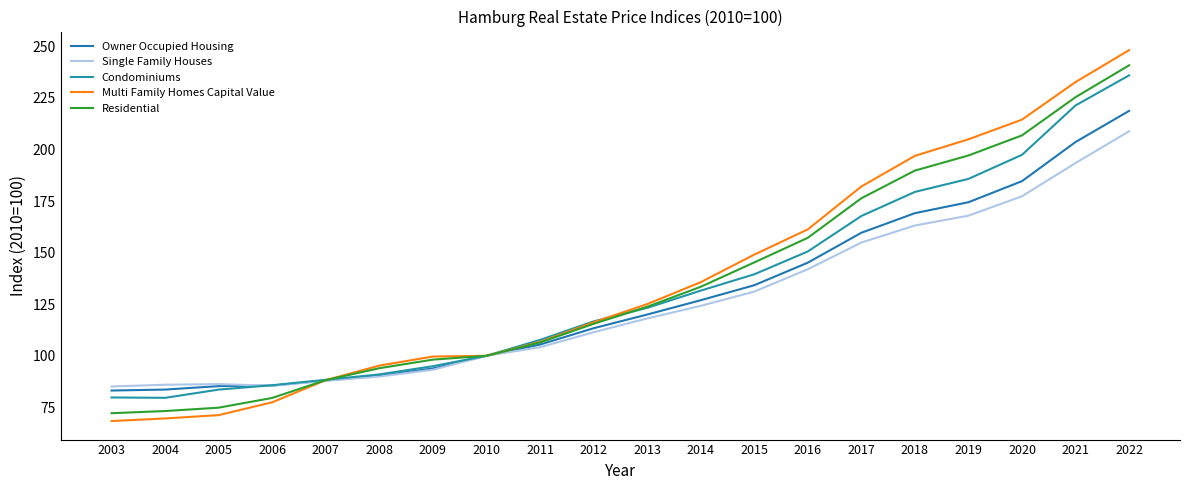

Where is Multi Family Homes Capital Value nearest to the value 158?

2016